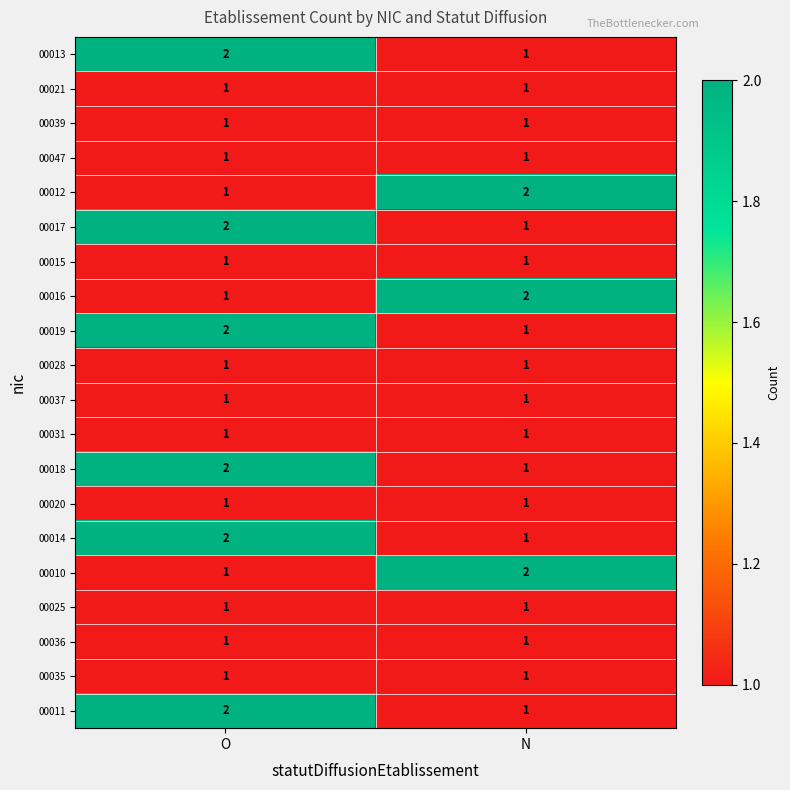

Is the value of 00011 at O greater than the value of 00019 at N?

Yes